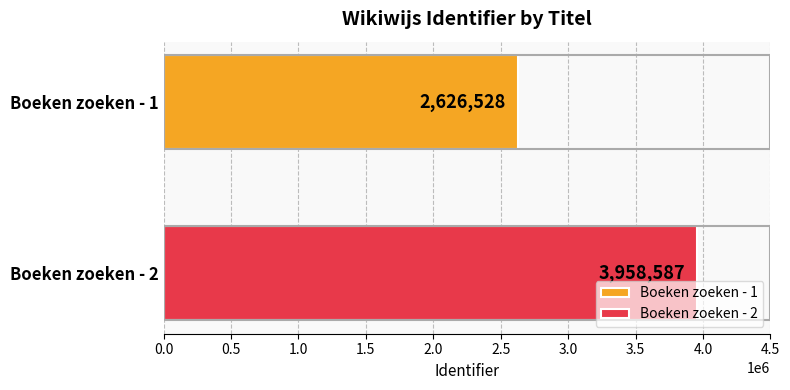

Which series has the widest spread of values?

Boeken zoeken - 1